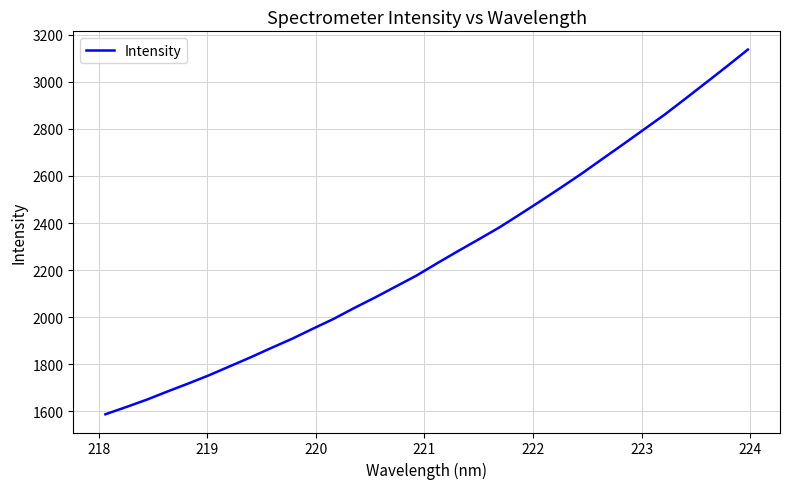

What is the smallest value displayed?

1587.9